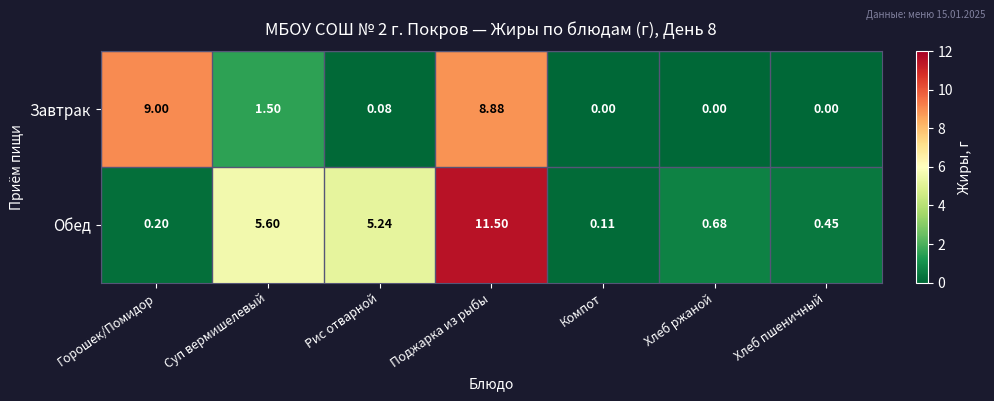

Which series has the largest total across all categories?

Обед